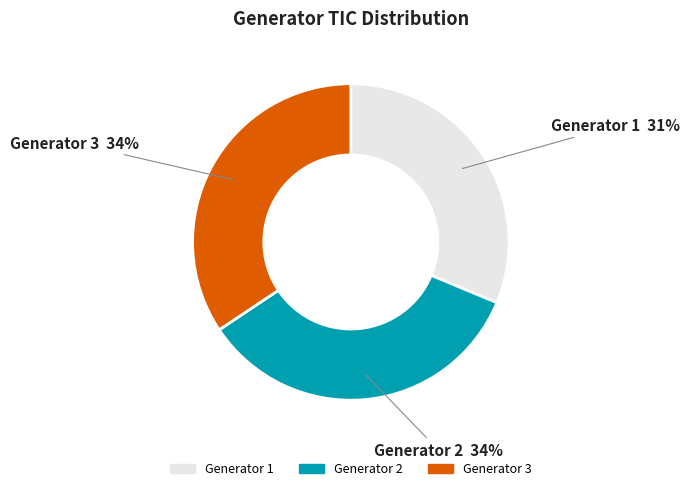

Is there a majority slice in this chart?

No